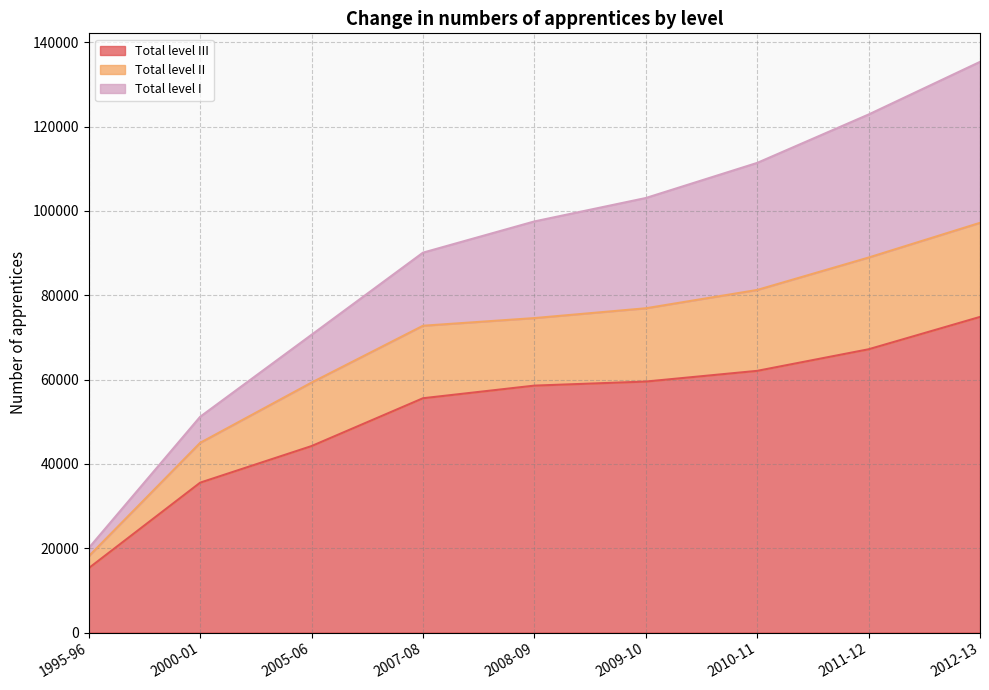

Which category has the highest value in the Total level III series?

2012-13